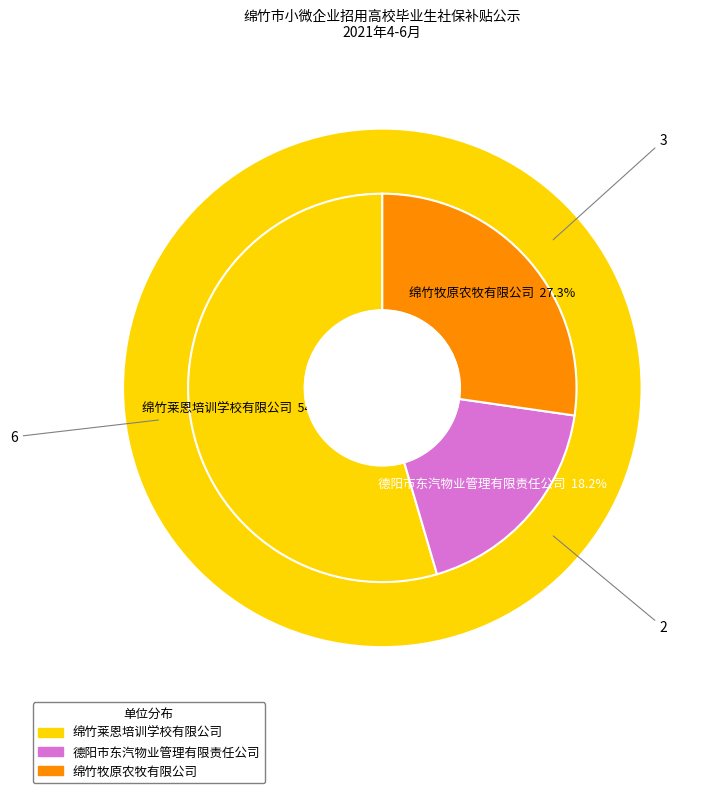

What is the change in value from 德阳市东汽物业管理有限责任公司 to 绵竹牧原农牧有限公司?

+1